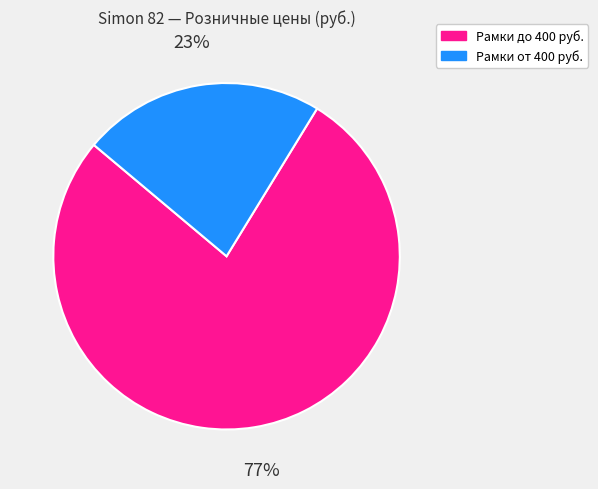

Rank the categories by value from lowest to highest.

Рамки от 400 руб., Рамки до 400 руб.